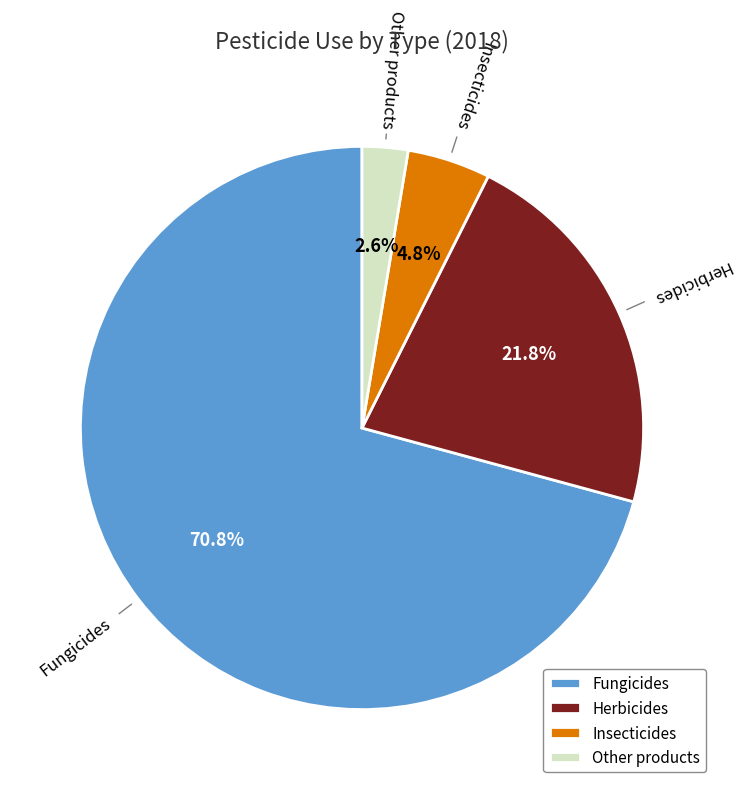

To the nearest percent, what portion does Herbicides represent?

22%